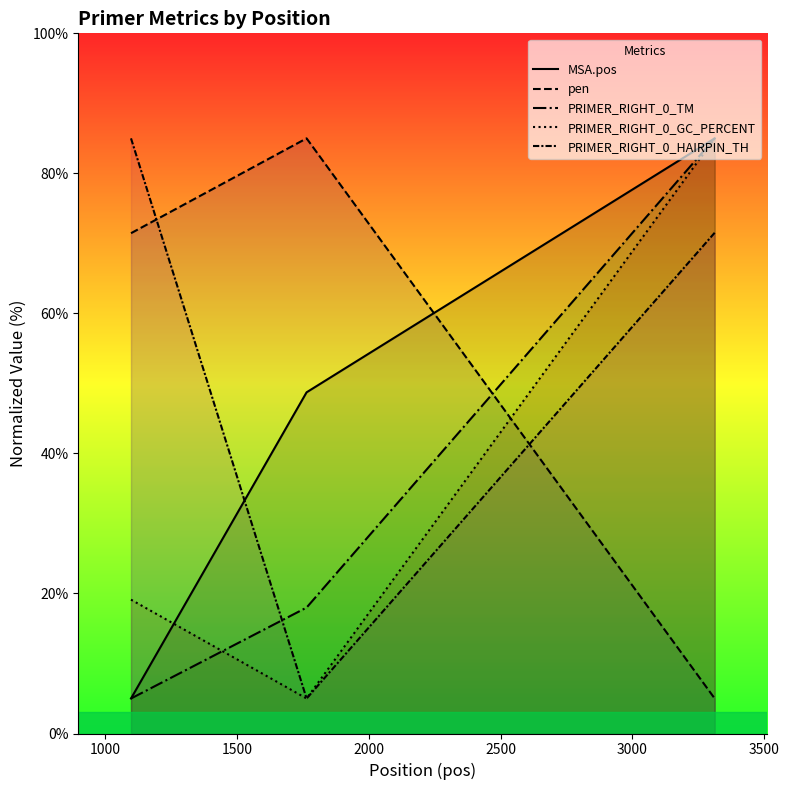

At how many categories does at least one series exceed 18?

3